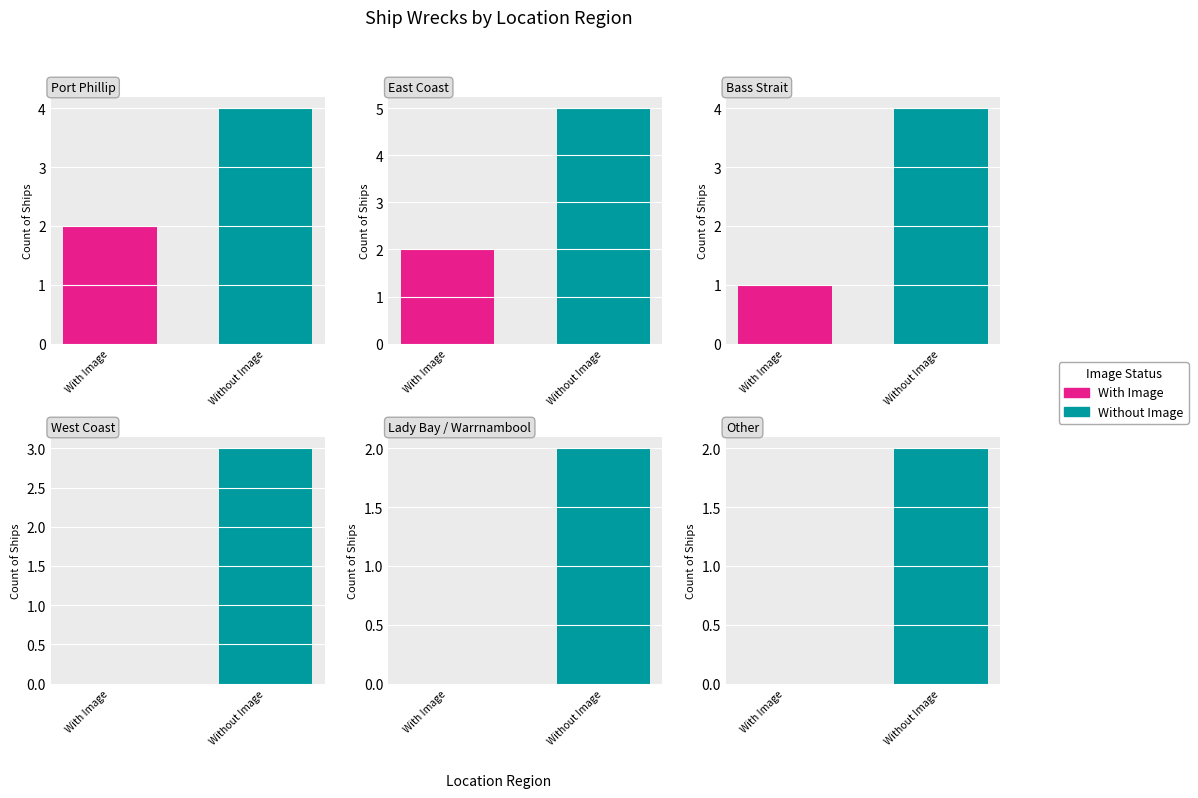

Reading left to right, what are all the values shown in this chart?

Port Phillip=6	East Coast=7	Bass Strait=5	West Coast=3	Lady Bay / Warrnambool=2	Other=2